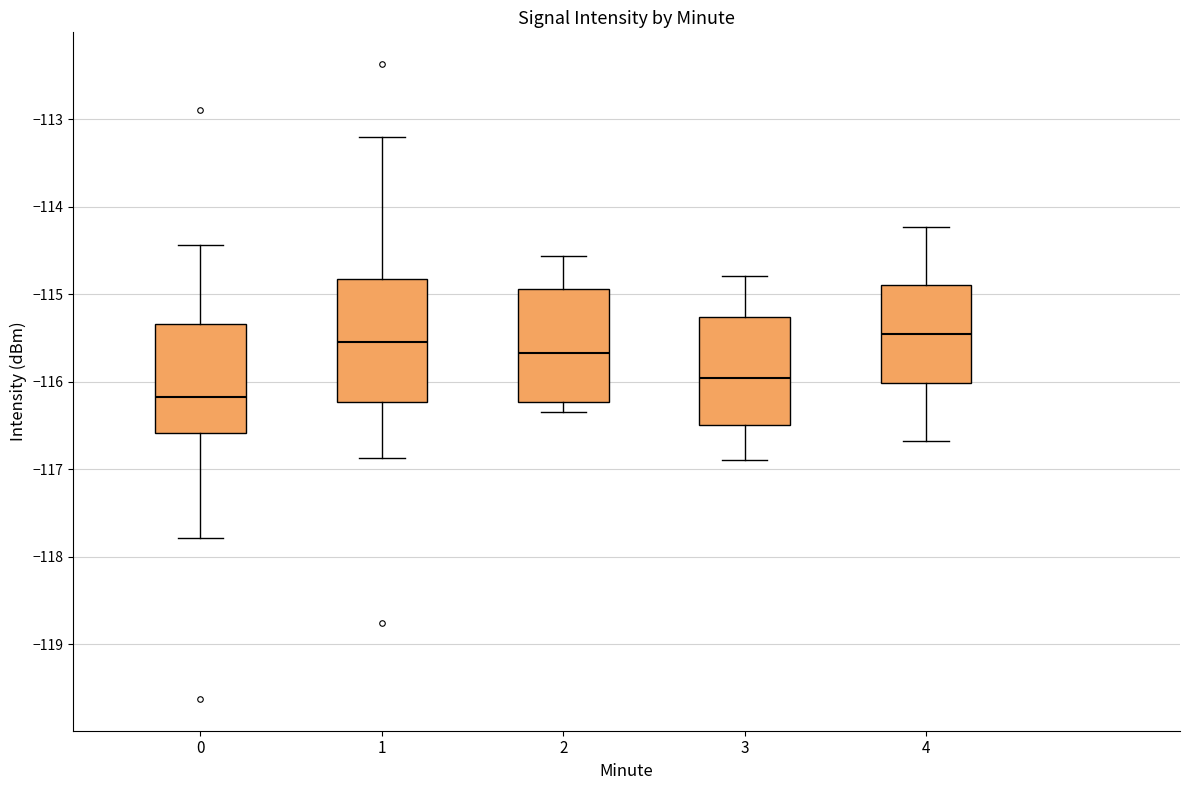

Where does the median line of the box at x = 3 sit on the y-axis? The values are not printed on the chart, so give them approximately, as read against the axis.

-116.0